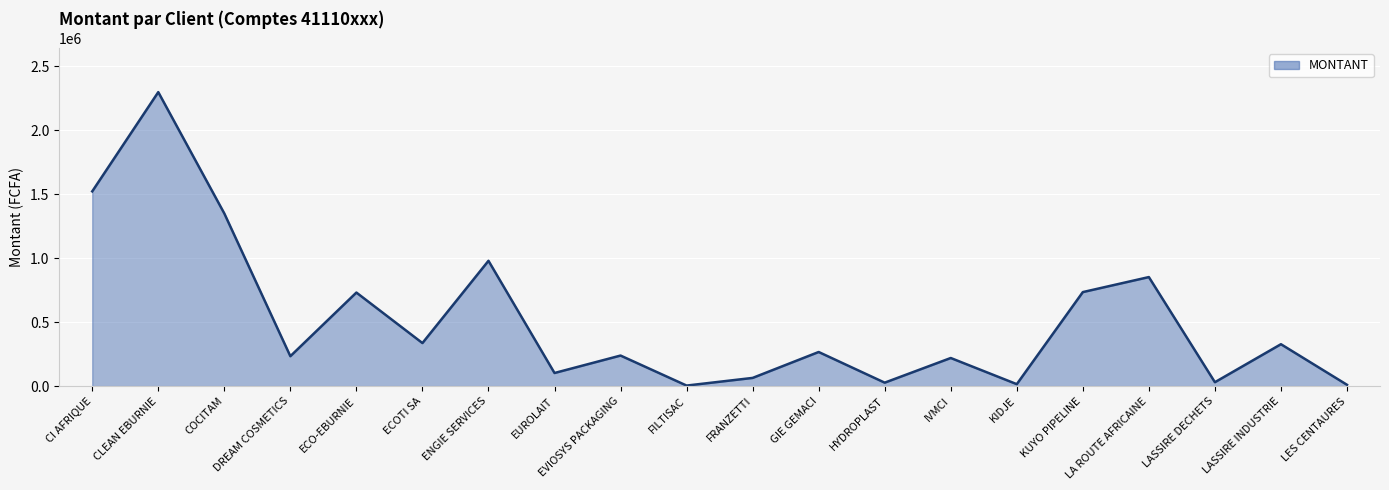

What is the difference between the maximum and minimum values?

2292094